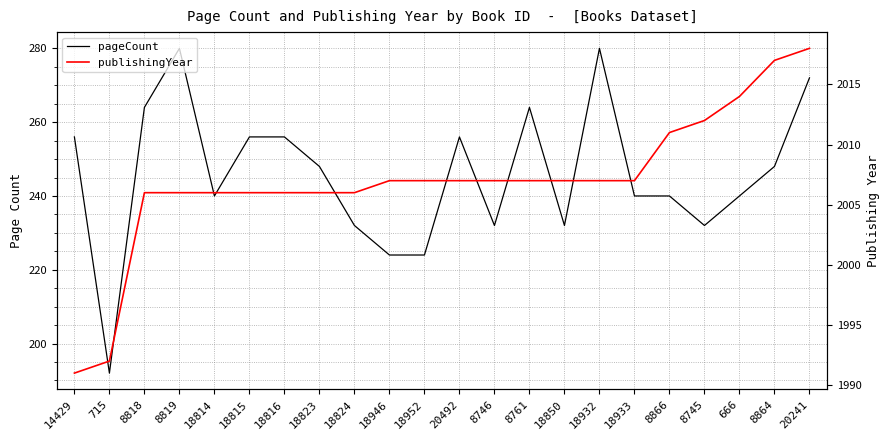

True or false: publishingYear has more than 2 points higher than both neighbors.

False